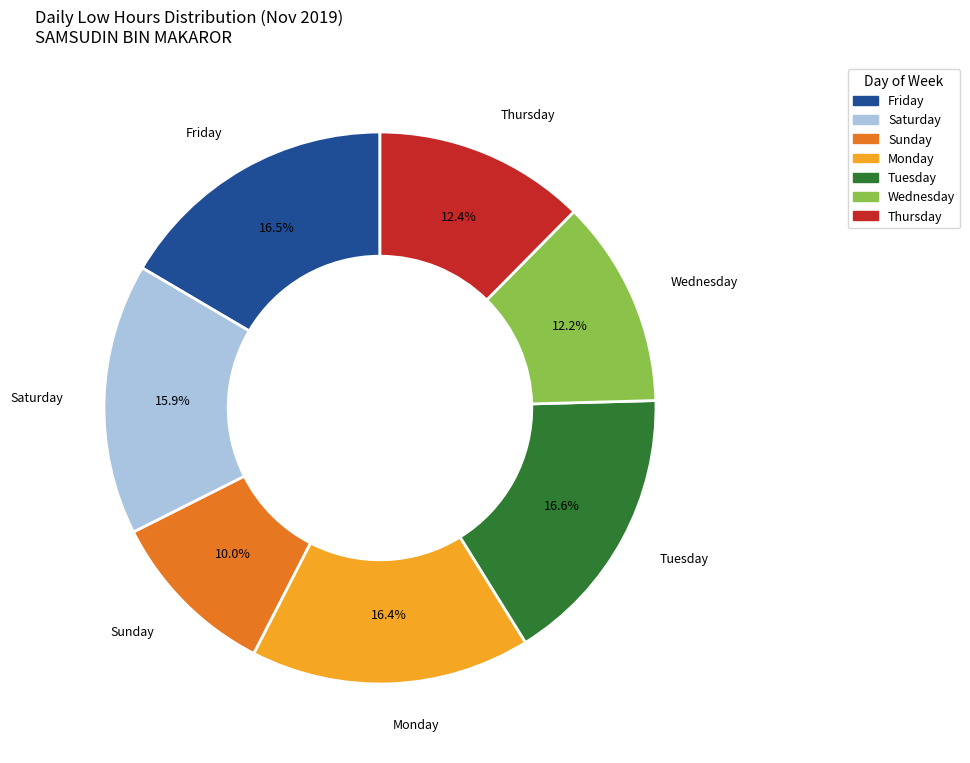

Does any single category account for the majority?

No